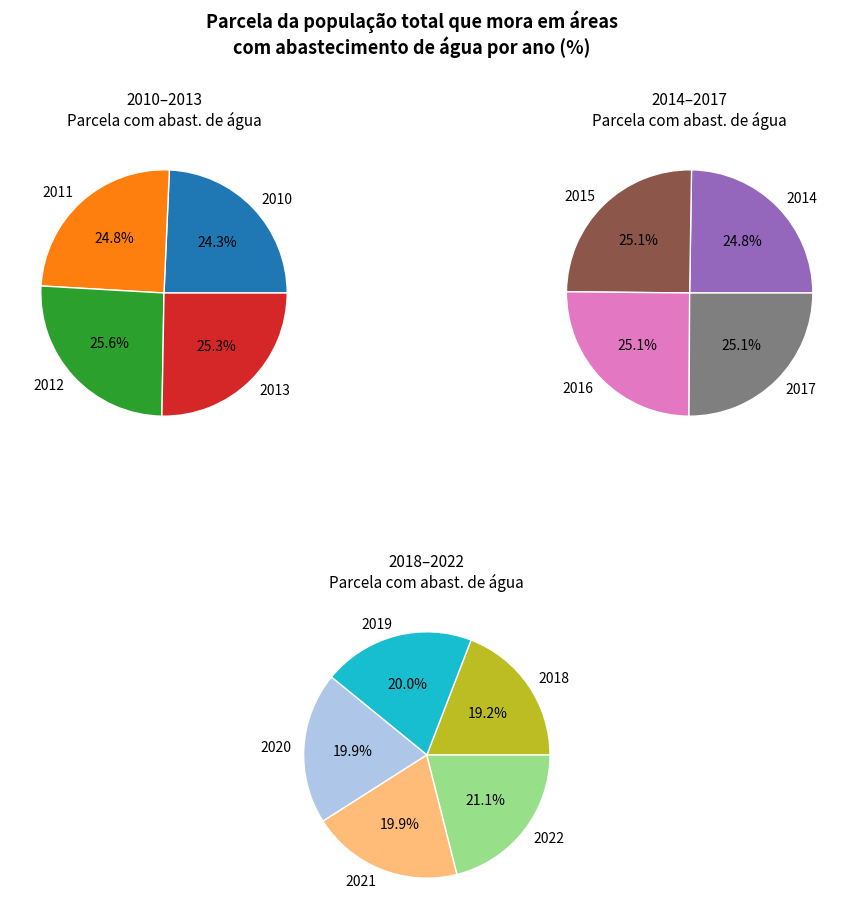

To the nearest percent, what is the difference between the largest and smallest slice percentages?

1%